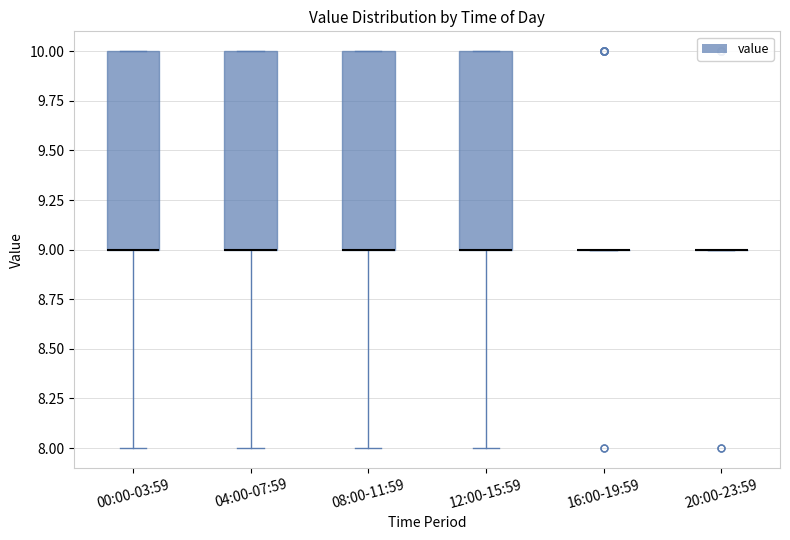

Where is the lower edge of the box for 00:00-03:59 on the y-axis? The values are not printed on the chart, so give them approximately, as read against the axis.

9